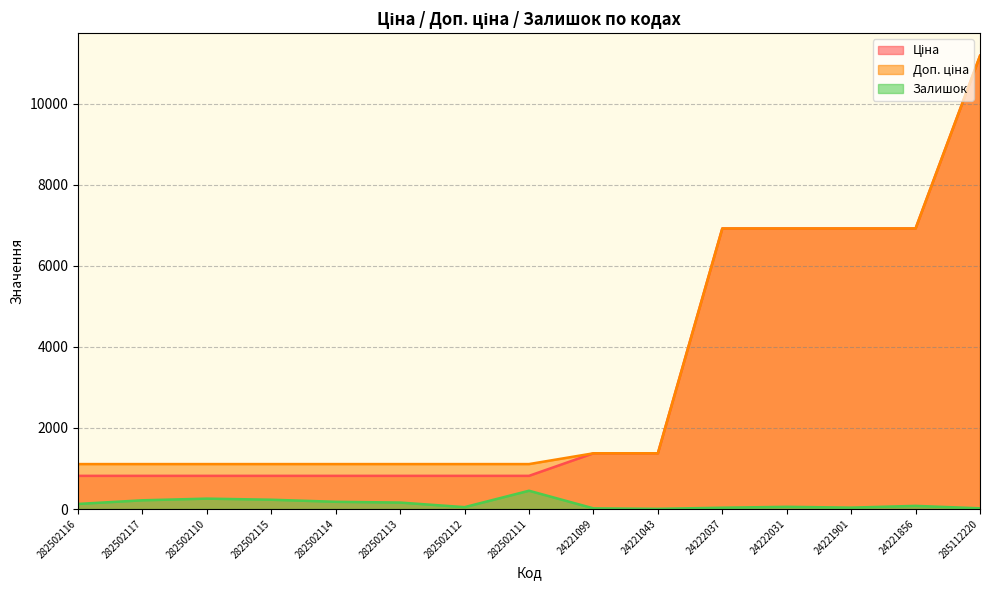

Which series has the largest total across all categories?

Доп. ціна